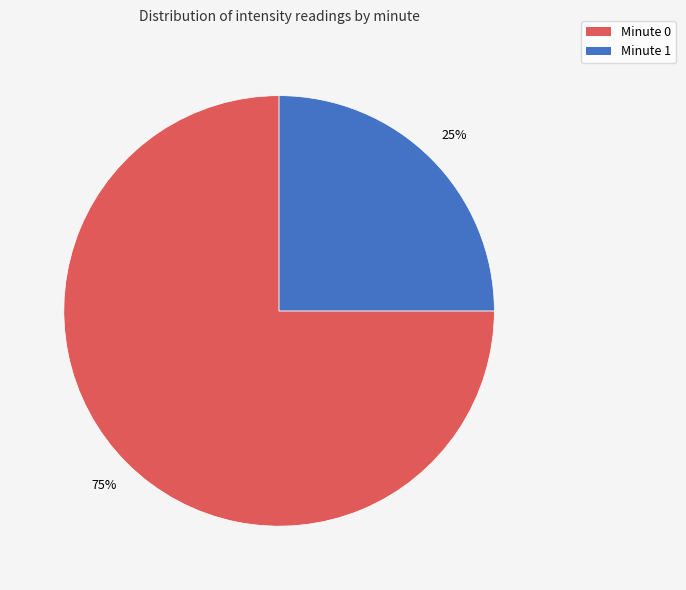

Do Minute 1 and Minute 0 together represent more than half of the pie?

Yes